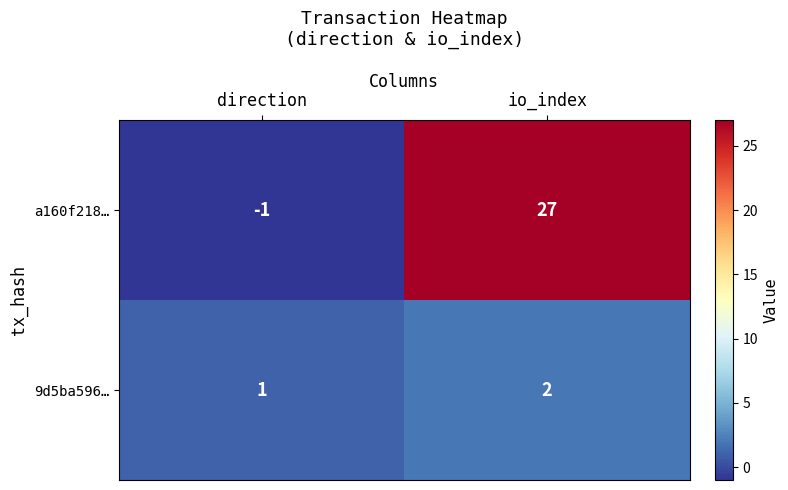

How many data points does each series have?

2